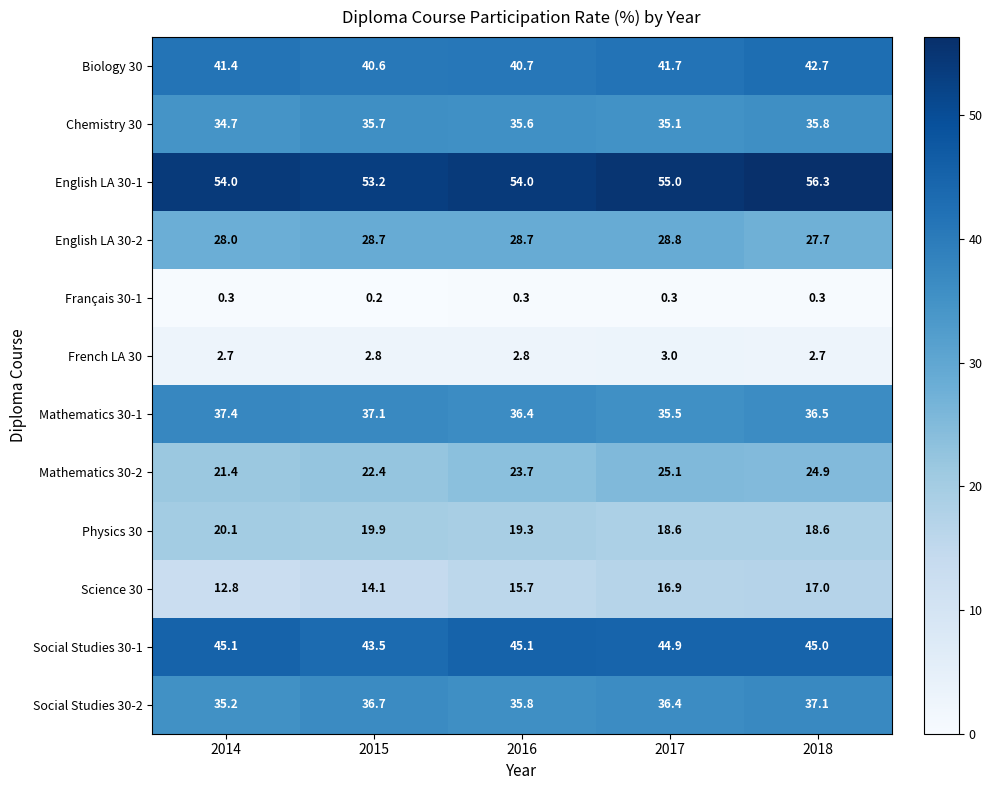

Is it true that Mathematics 30-2 equals 12.3 at 2016?

False